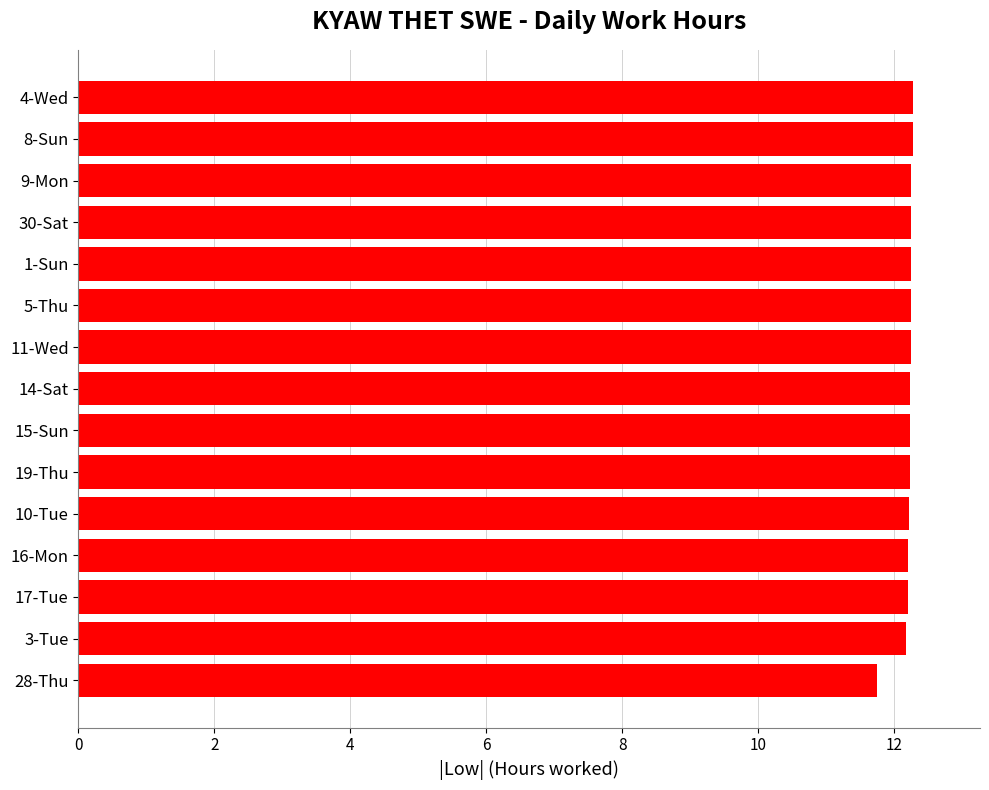

What is the ratio of the value at 28-Thu to the value at 15-Sun?

1.0